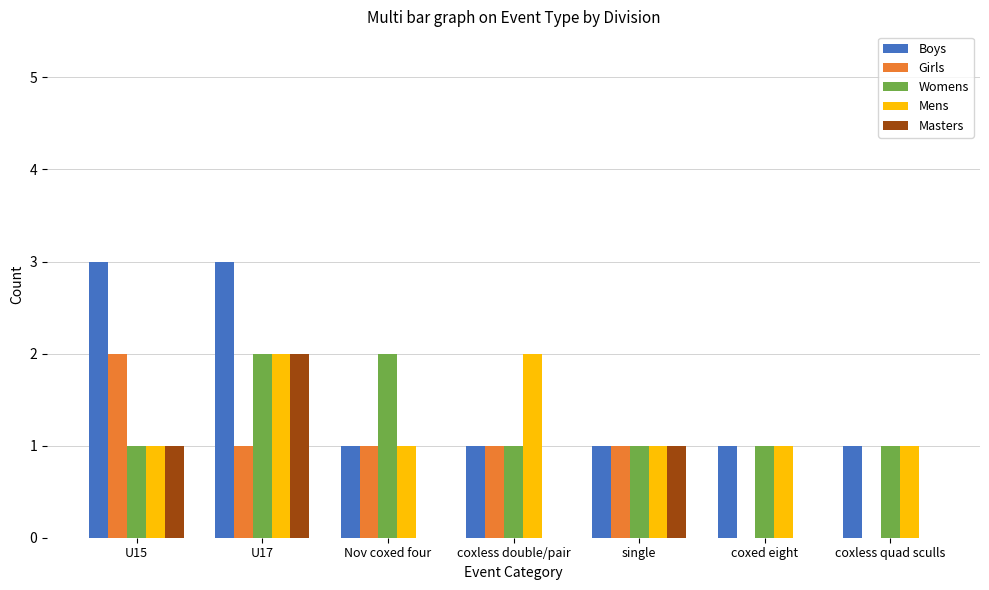

How many categories are shown in the chart?

7